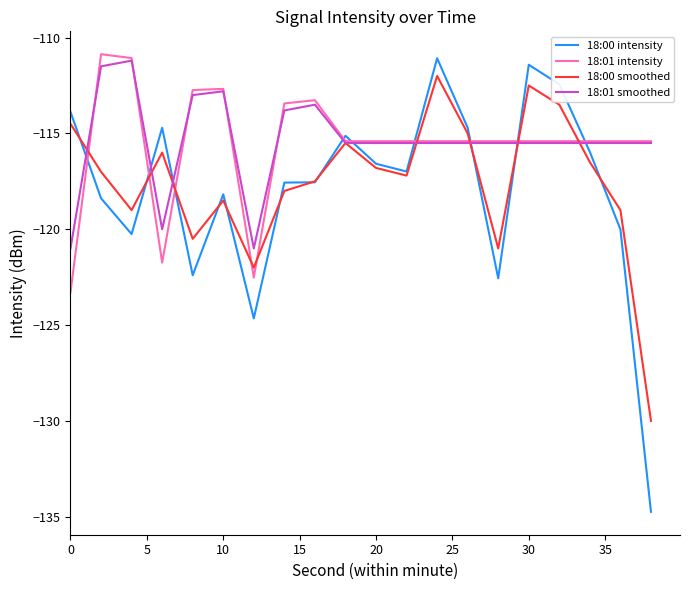

What is the minimum value shown in the chart?

-134.7